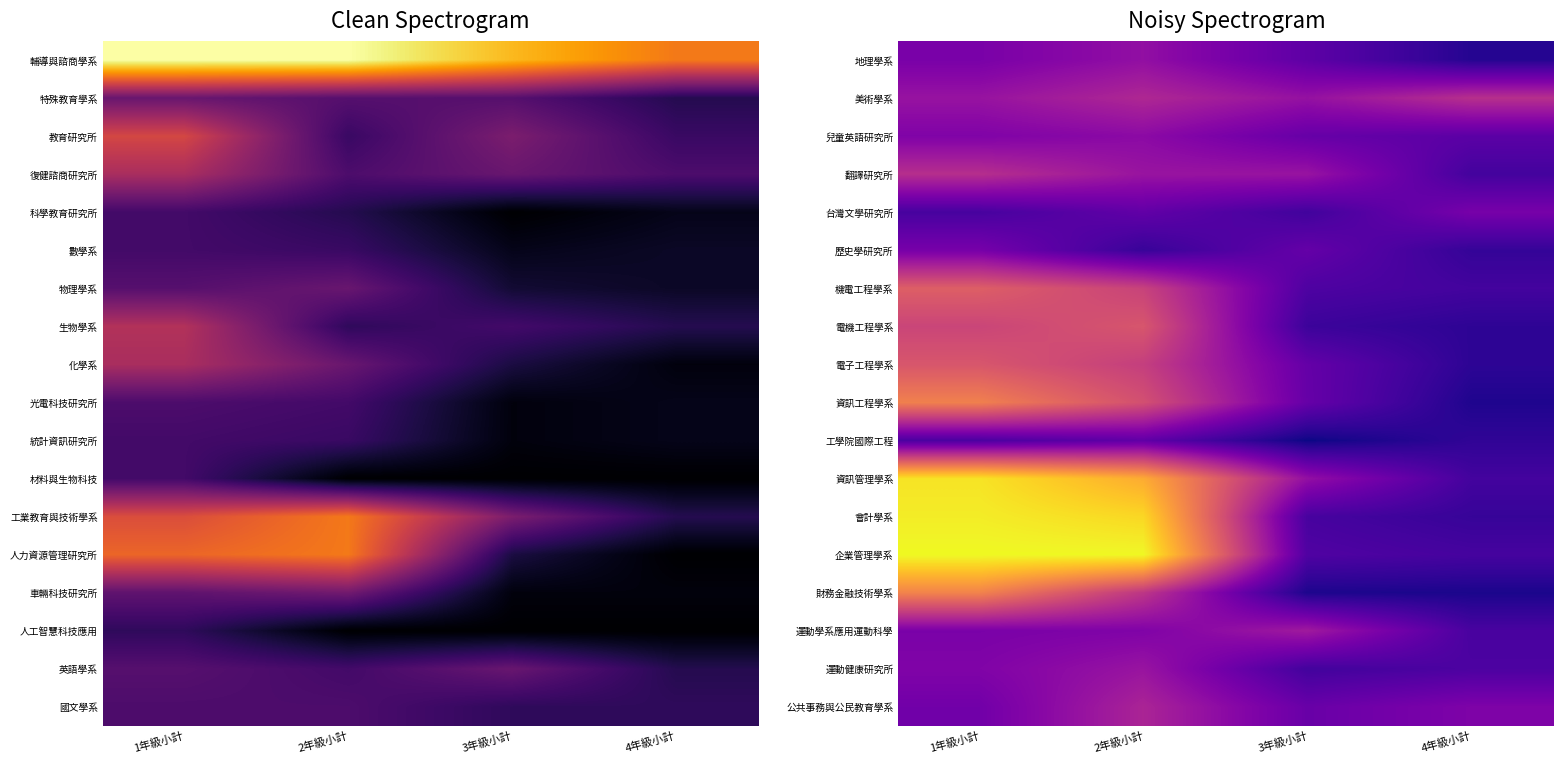

Is the value of 工學院國際工程 at 1年級小計 greater than the value of 美術學系 at 2年級小計?

No